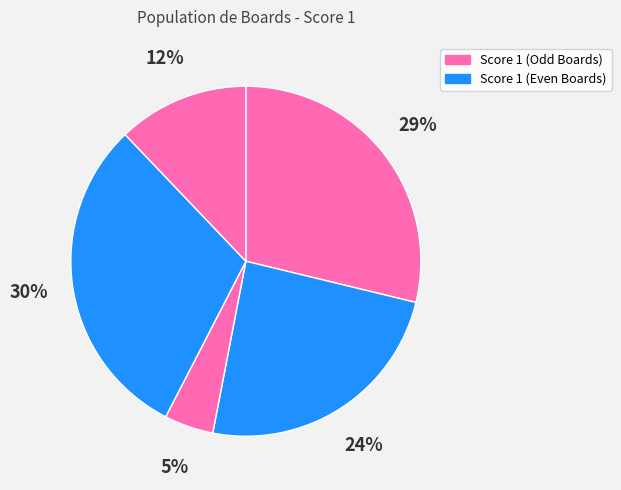

How many segments does this pie chart have?

5